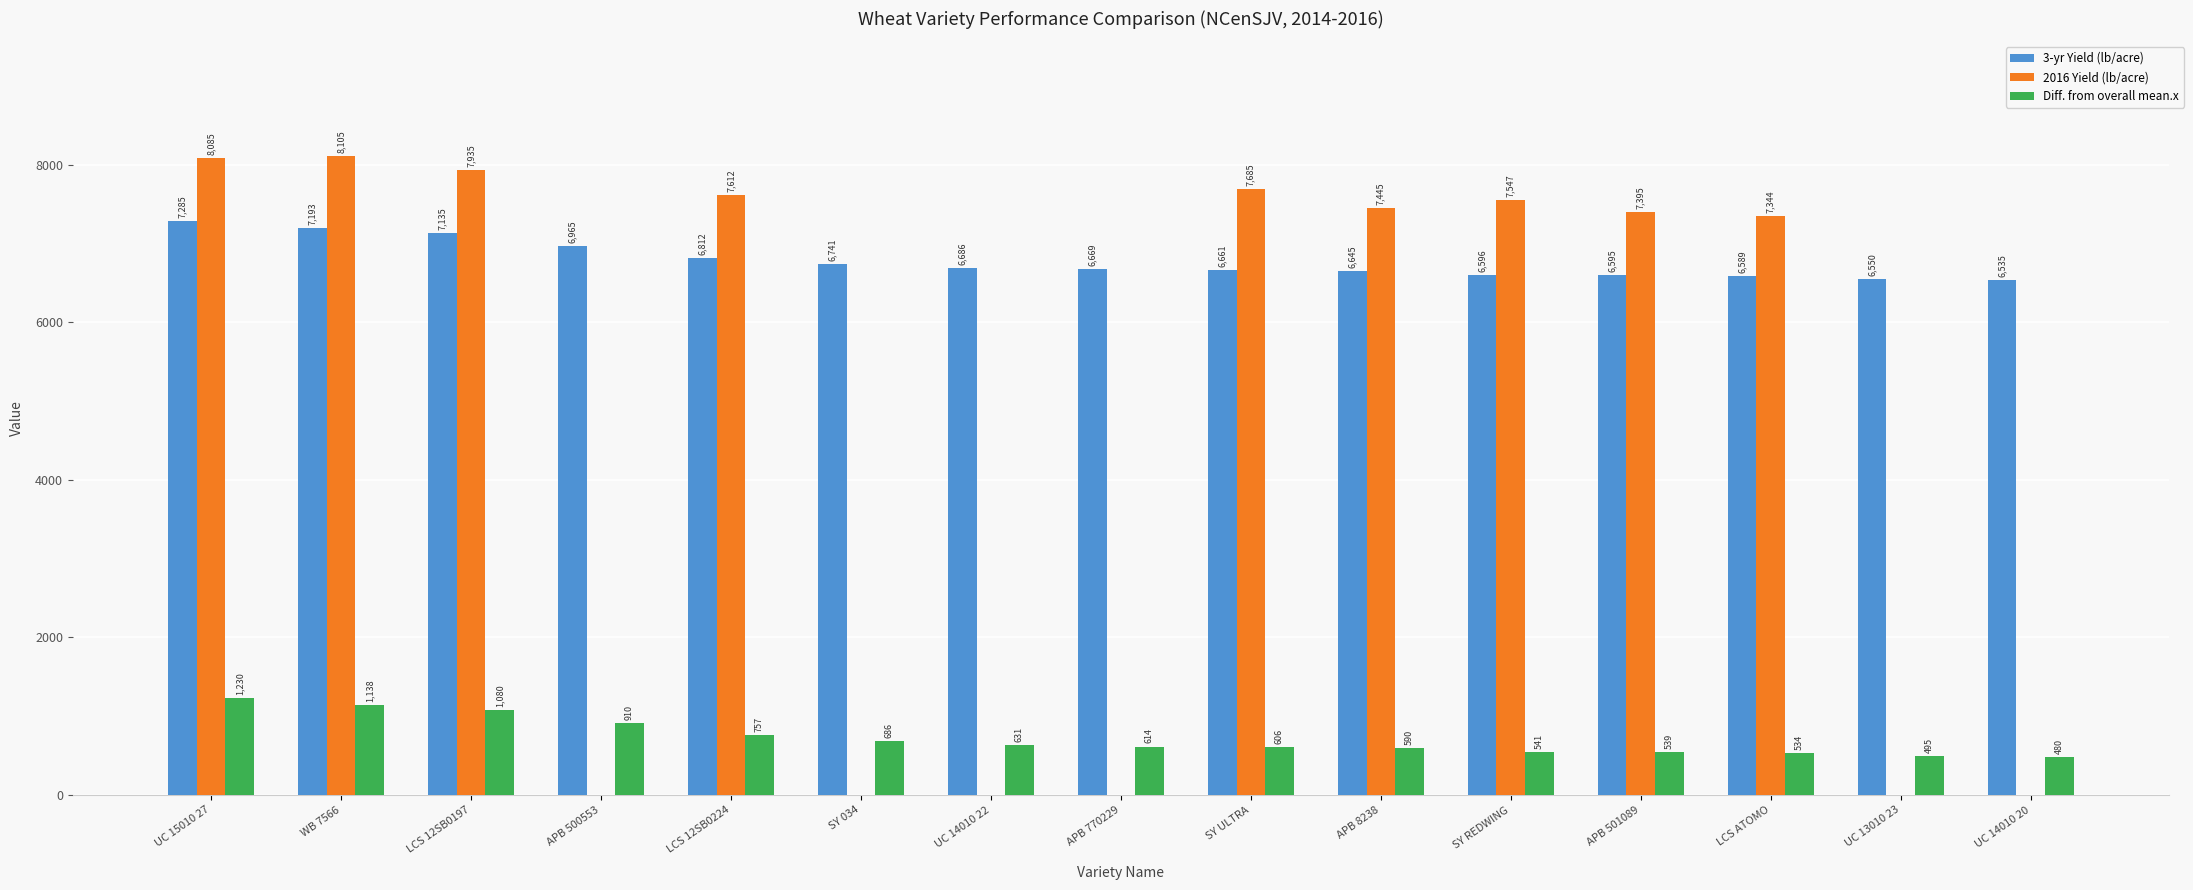

At which category is the sum across all series the highest?

UC 15010 27